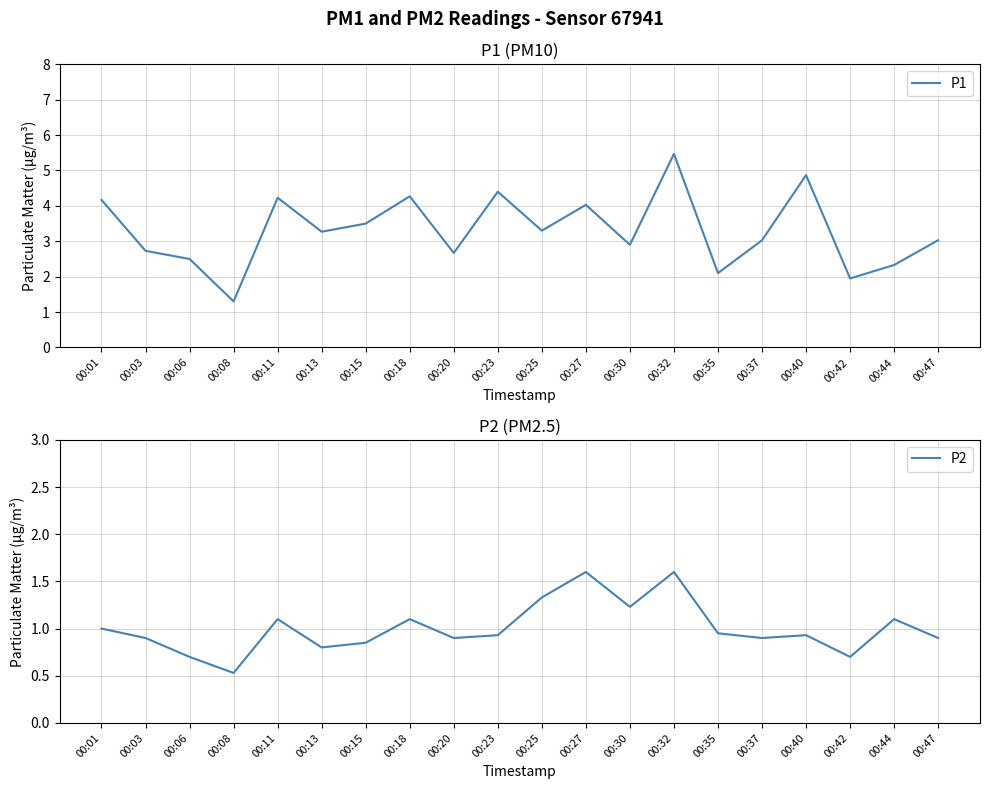

What are all the series names shown in the legend?

P1, P2